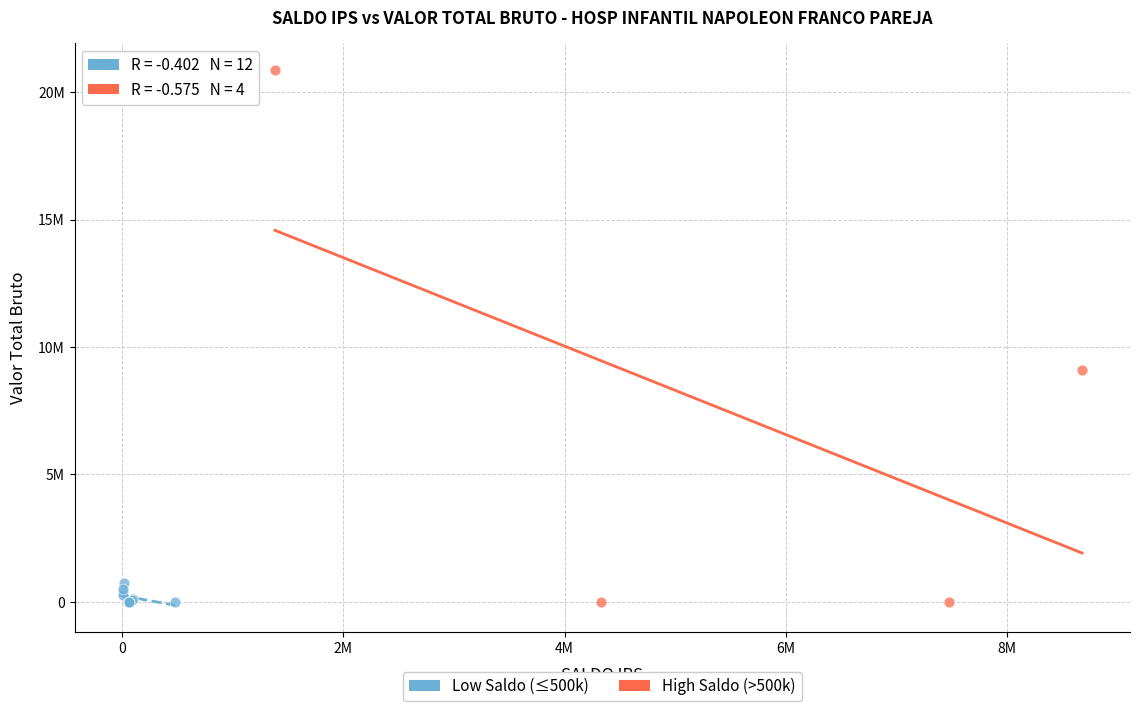

What are all the series names shown in the legend?

Low Saldo (≤500k), High Saldo (>500k)